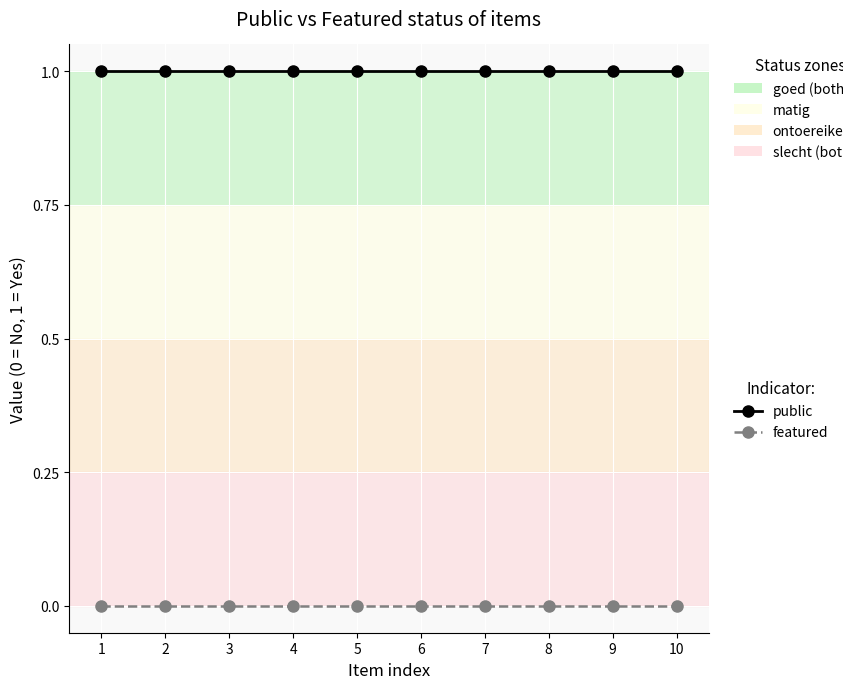

Rank the series at 3 from highest to lowest value.

public, featured